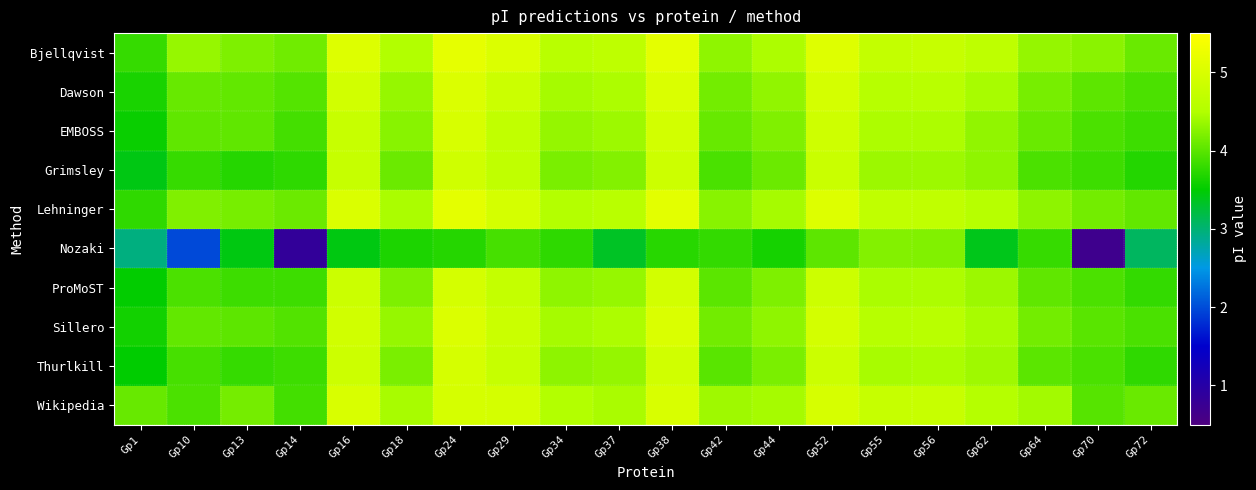

At which category is the sum across all series the highest?

Gp24